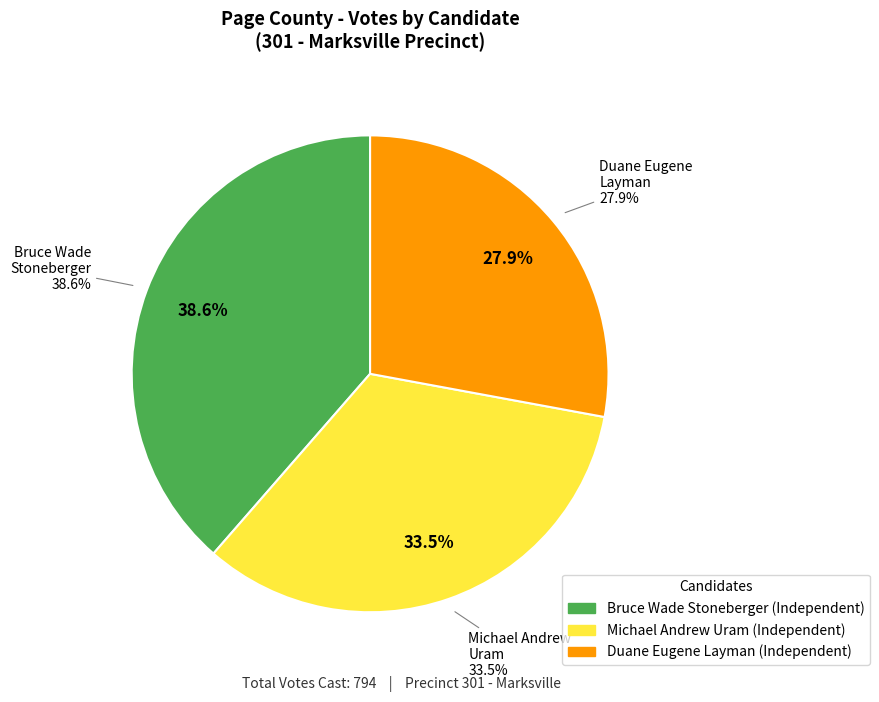

Does Duane Eugene Layman (Independent) represent more than half of the total?

No